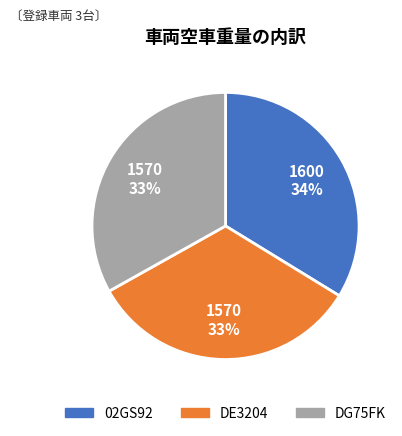

The DG75FK slice represents 33% of the pie. True or false?

True